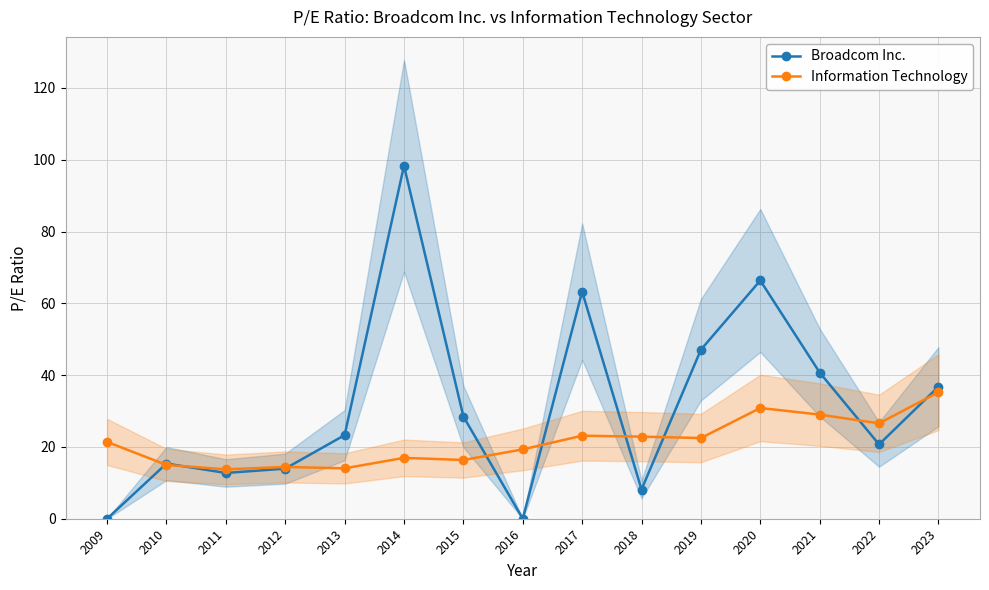

What is the spread (max minus min) of values at 2014?

81.4